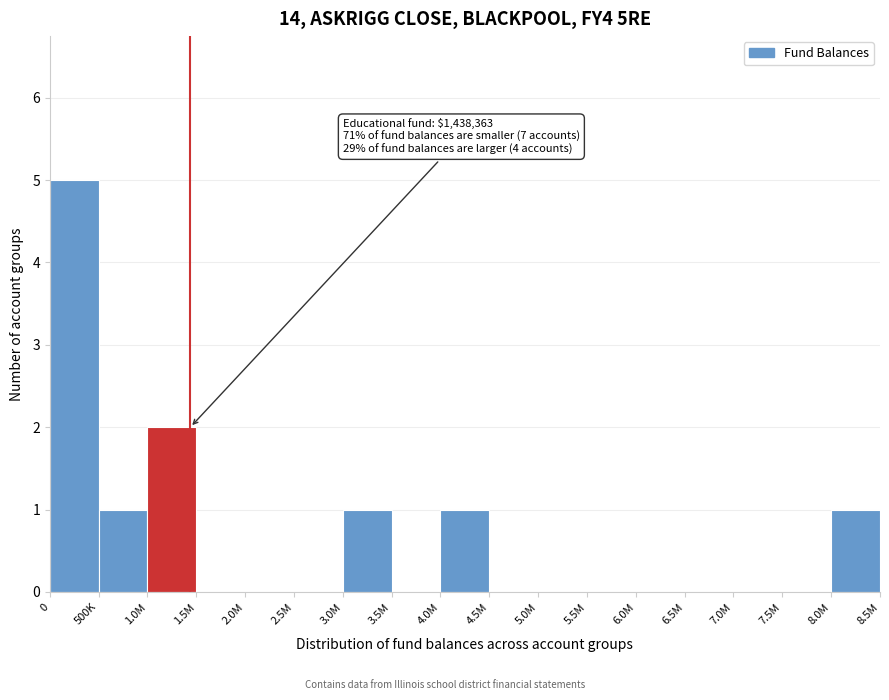

Reading left to right, transcribe all the data shown in this chart.

0=5	500K=1	1.0M=2	1.5M=0	2.0M=0	2.5M=0	3.0M=1	3.5M=0	4.0M=1	4.5M=0	5.0M=0	5.5M=0	6.0M=0	6.5M=0	7.0M=0	7.5M=0	8.0M=1